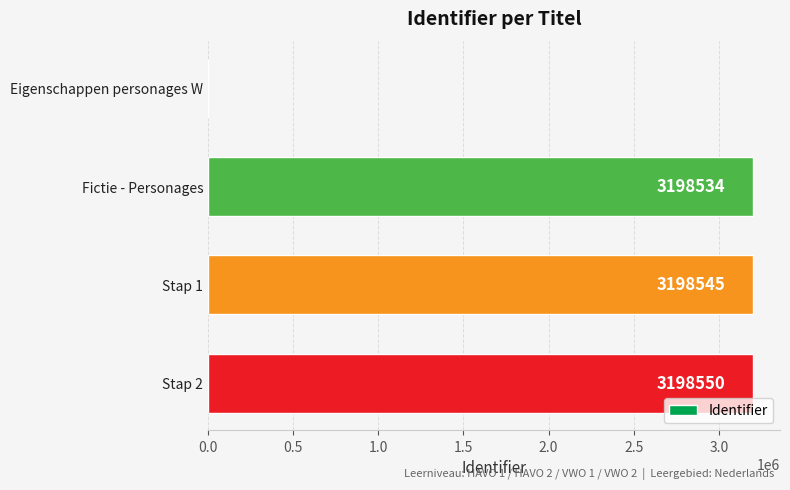

How many data points does each series have?

4